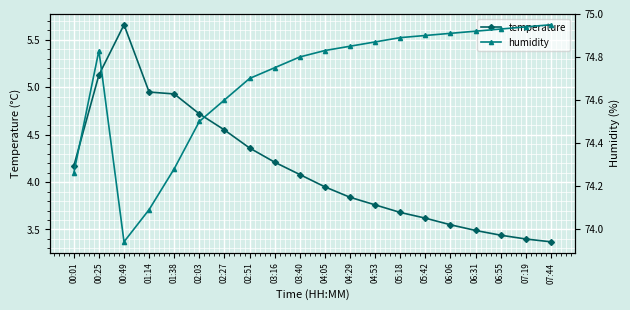

What position from the left is 01:38?

5